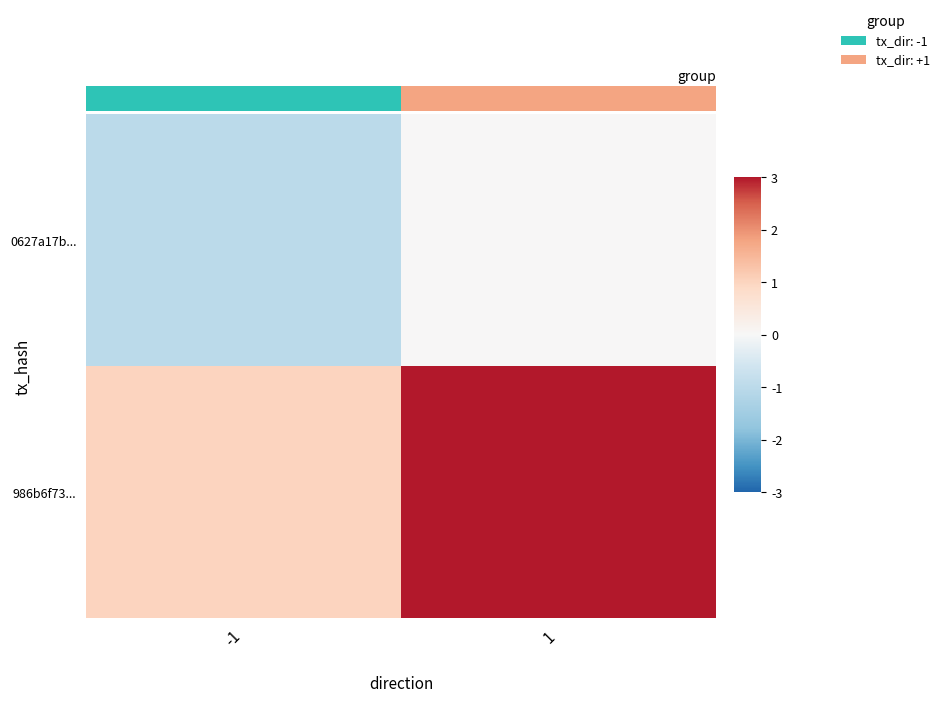

Rank the series by their average value, from highest to lowest.

986b6f73..., 0627a17b...